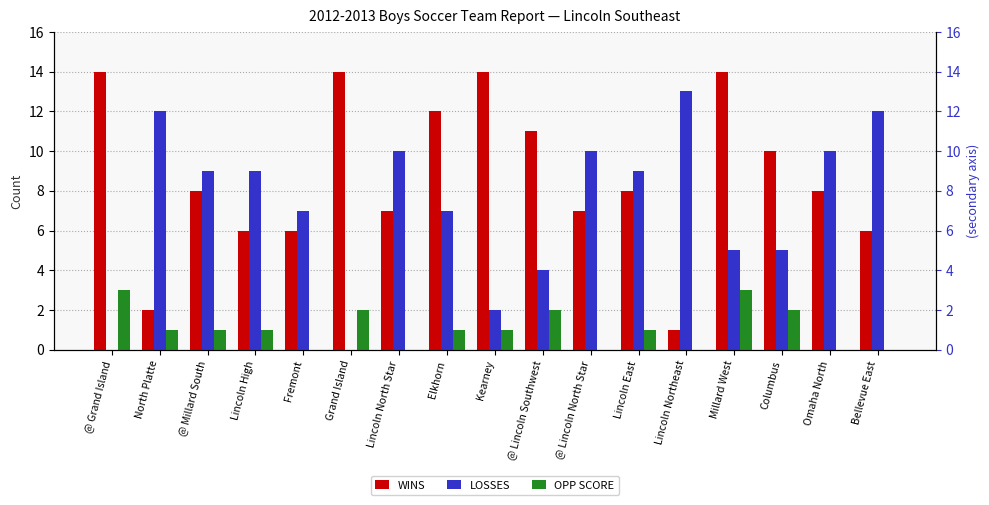

Between North Platte and Omaha North, which series saw the biggest shift?

WINS